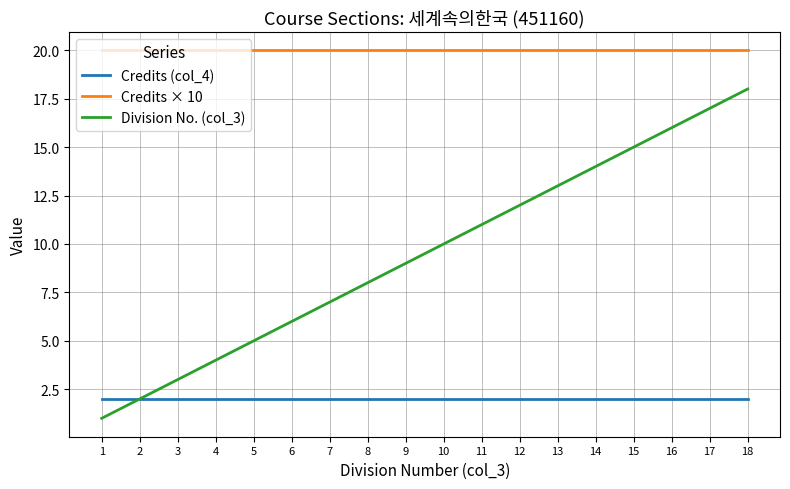

Rank the series by their average value, from lowest to highest.

Credits (col_4), Division No. (col_3), Credits × 10